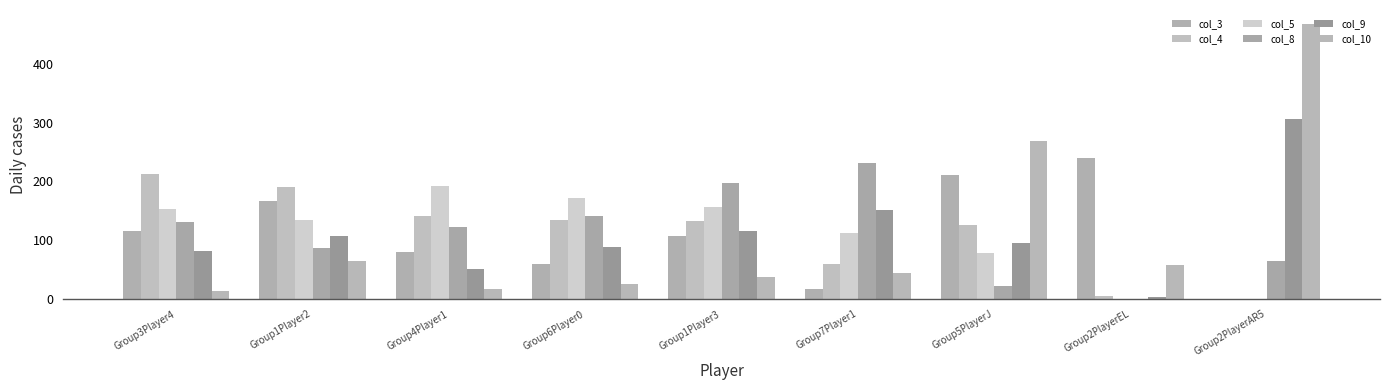

What is the total value across all series at Group5PlayerJ?

804